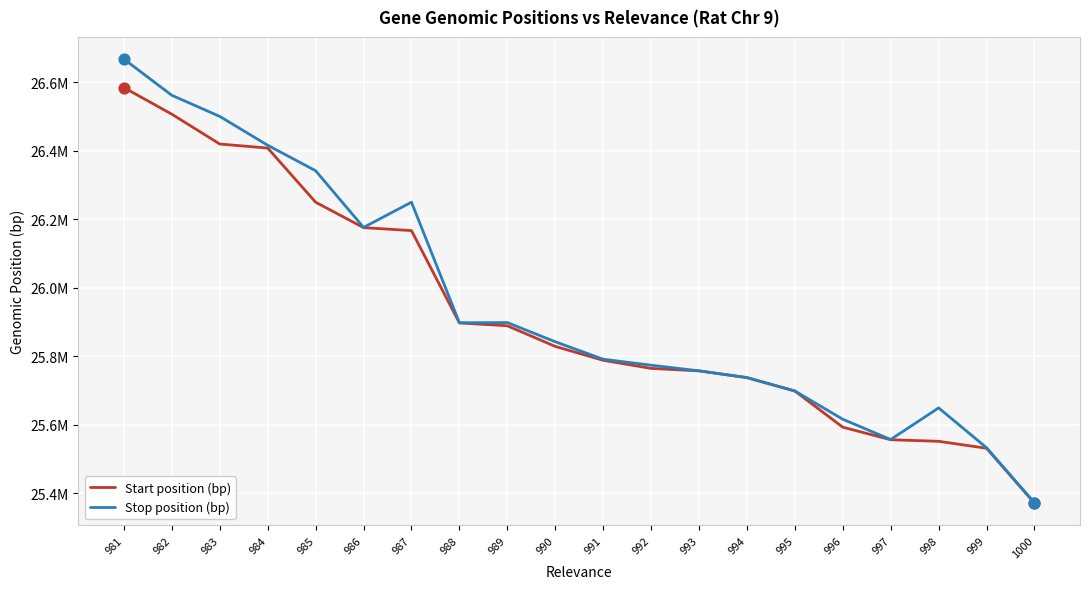

At which category is the sum across all series the highest?

981